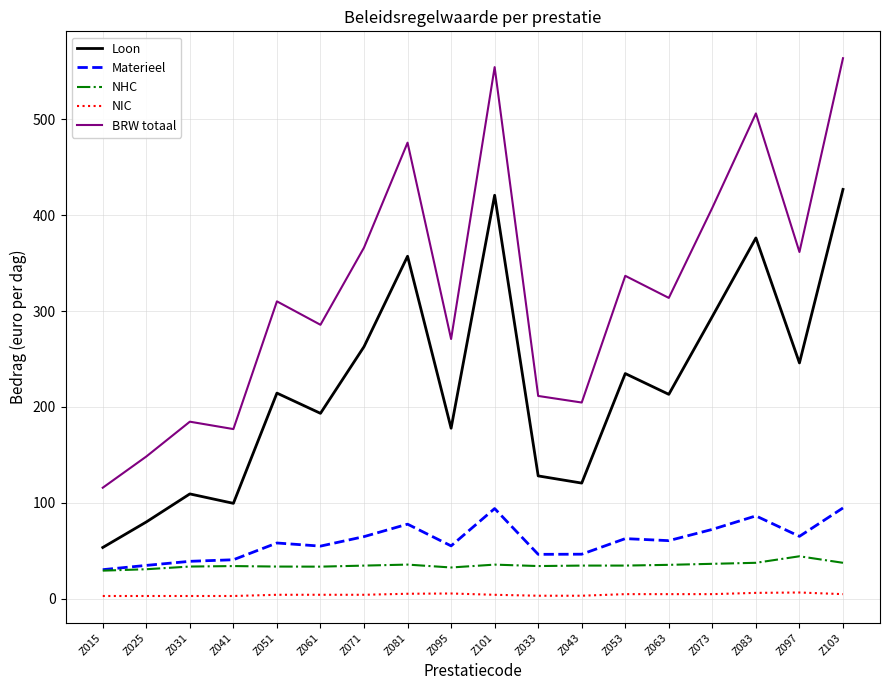

True or false: NHC and NIC intersect in this chart.

False